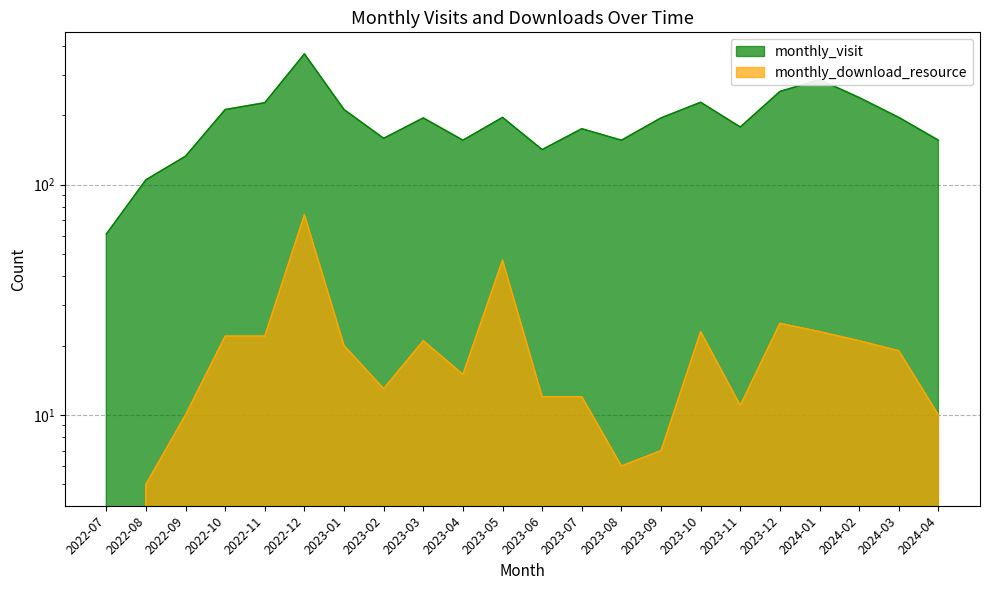

What is the spread (max minus min) of values at 2023-08?

150